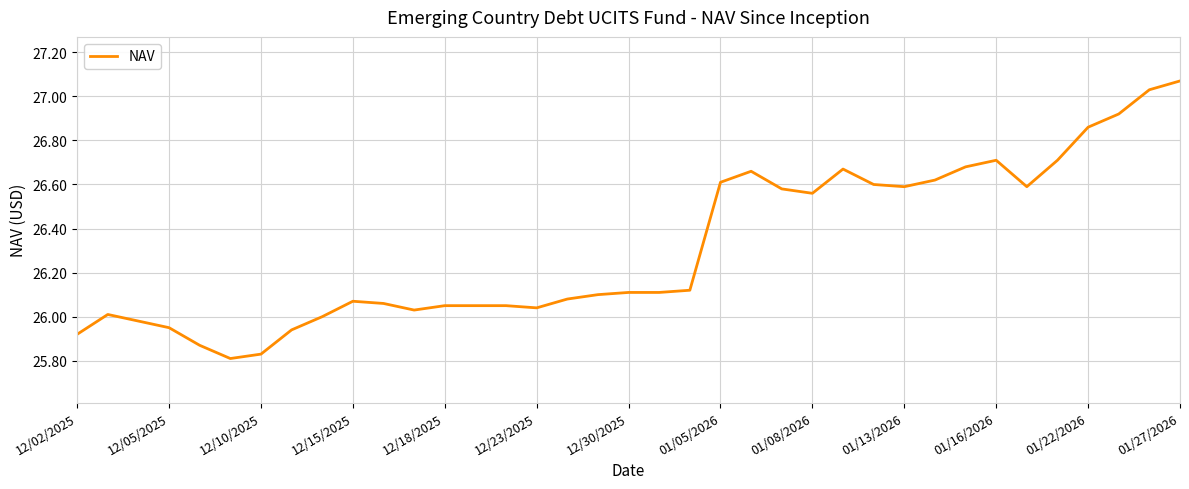

What is the difference between the maximum and minimum values?

1.3